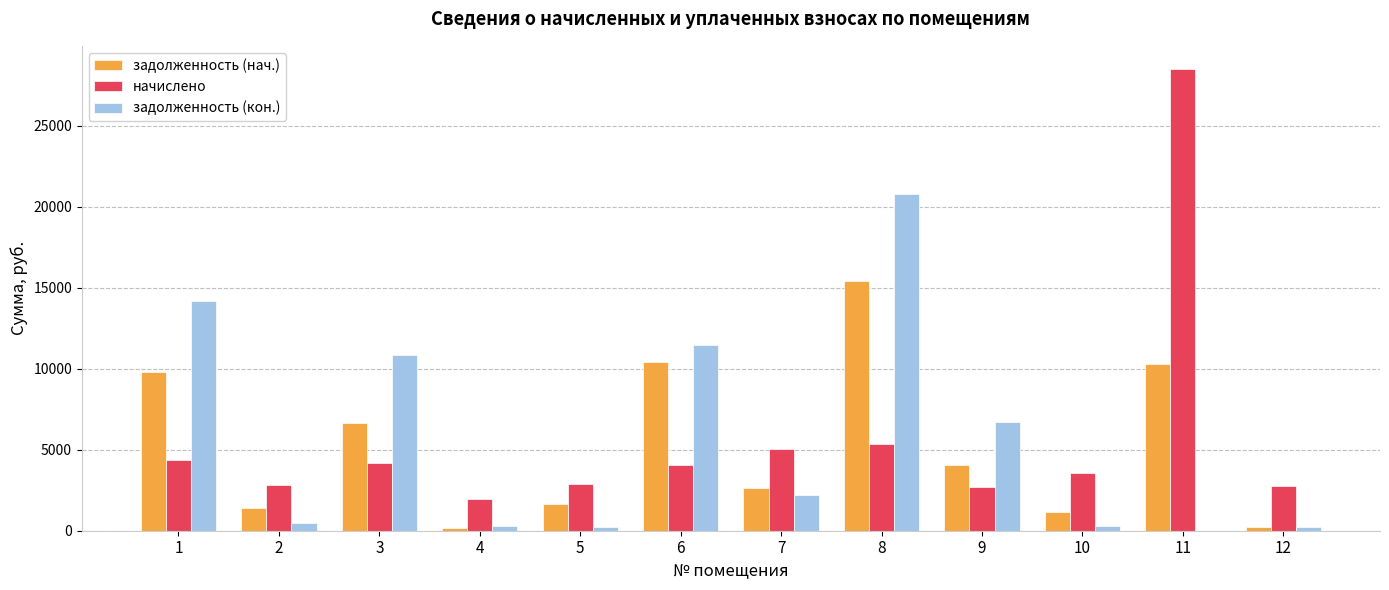

Between 6 and 11, which series saw the biggest shift?

начислено